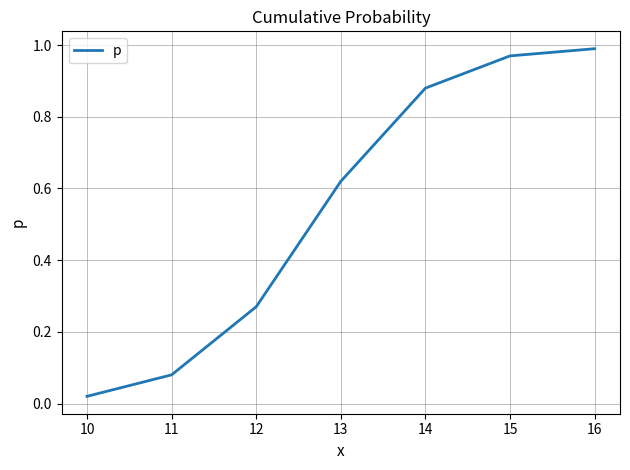

Rank the categories by value from highest to lowest.

16, 15, 14, 13, 12, 11, 10